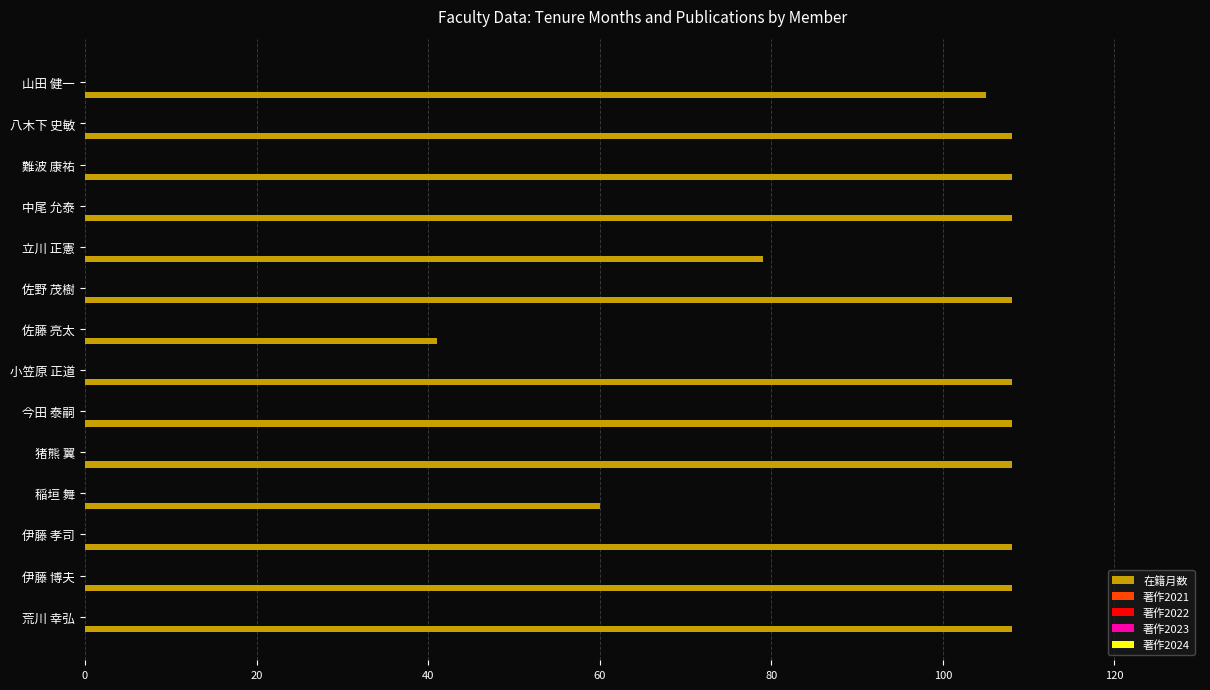

How many categories are shown in the chart?

14